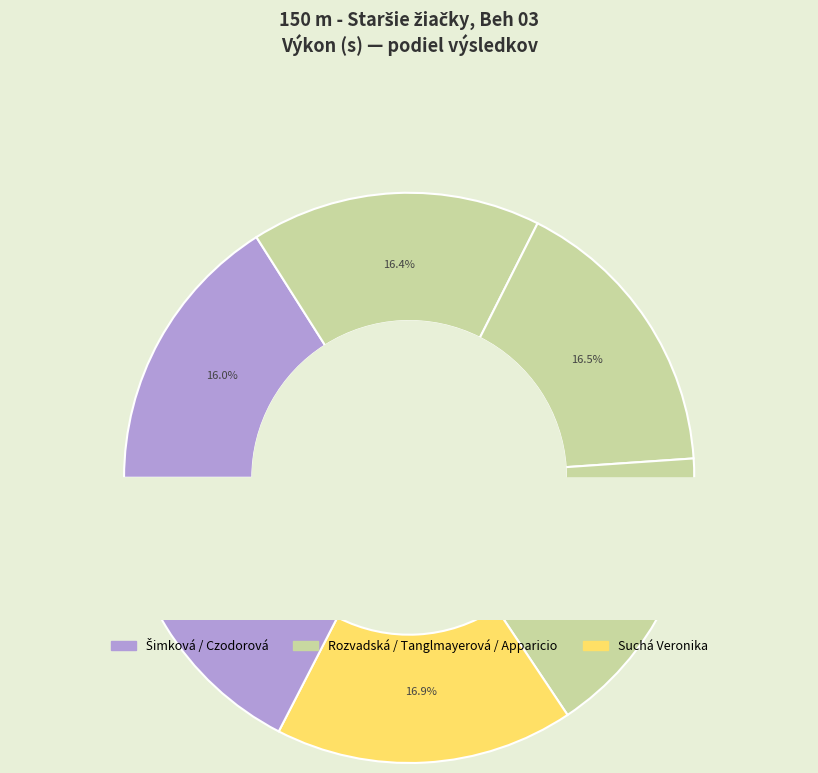

How many segments does this pie chart have?

6